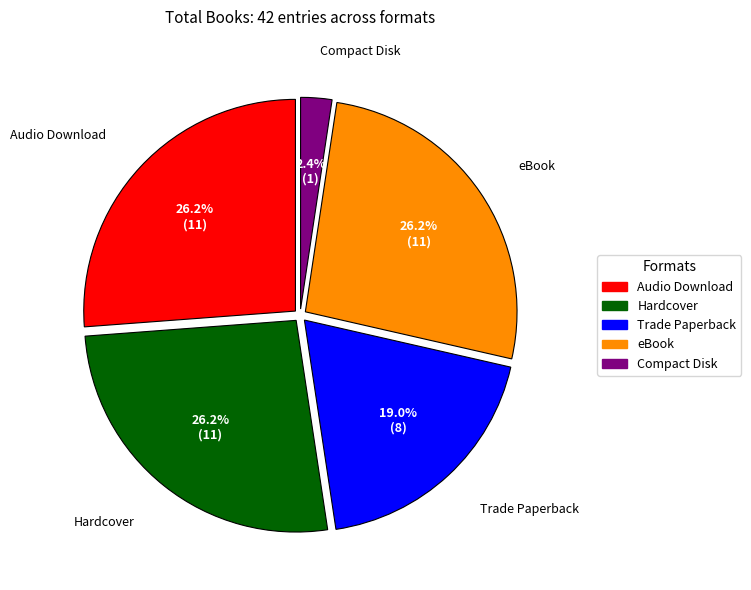

How many slices are in this pie chart?

5